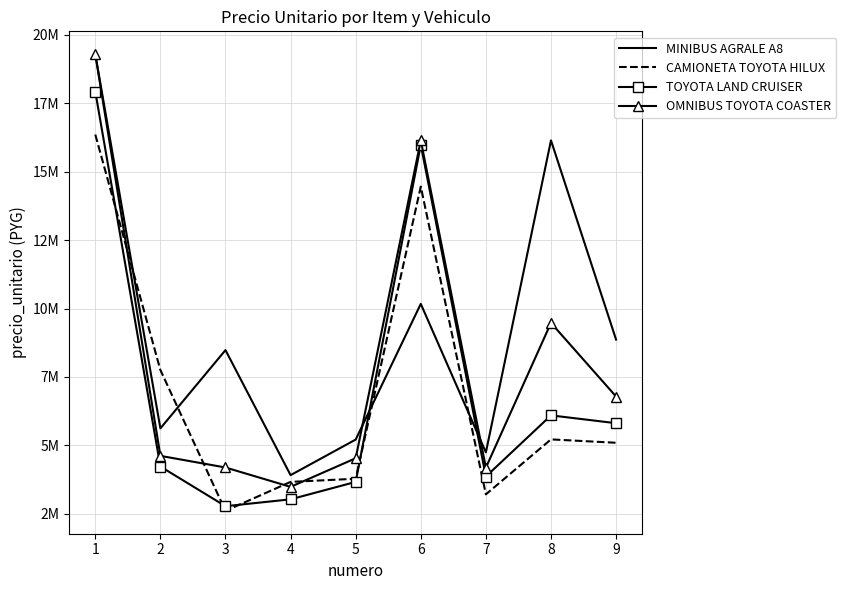

List the labels in order of OMNIBUS TOYOTA COASTER value, smallest first.

4, 7, 3, 5, 2, 9, 8, 6, 1